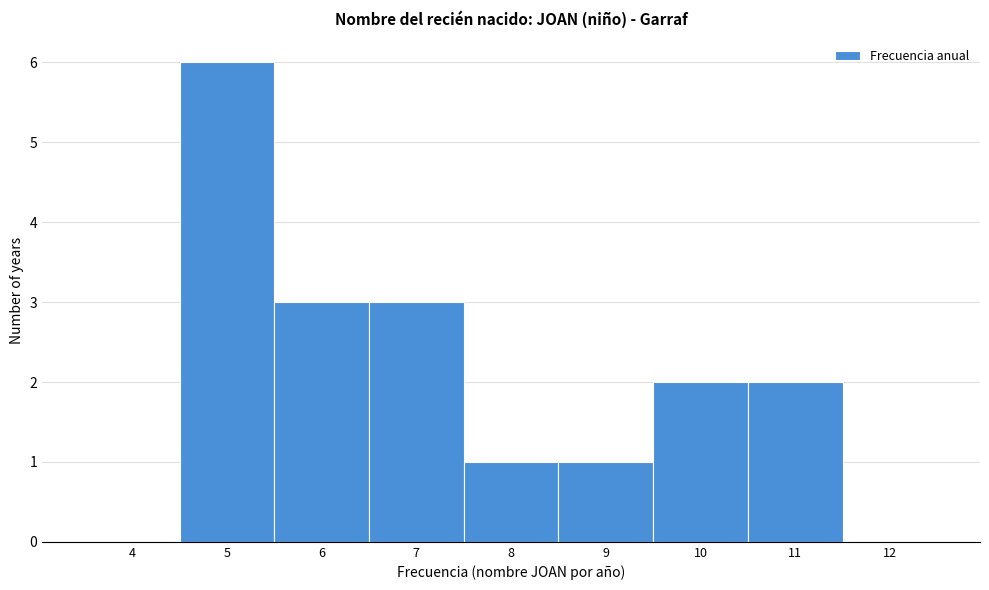

Reading right to left, extract all data points from this chart.

12=0	11=2	10=2	9=1	8=1	7=3	6=3	5=6	4=0